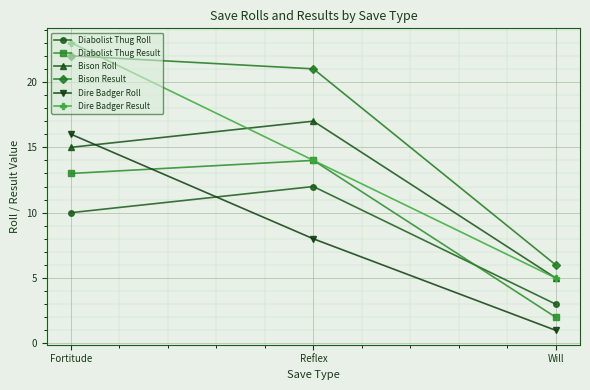

At which label is Dire Badger Roll closest to 8?

Reflex